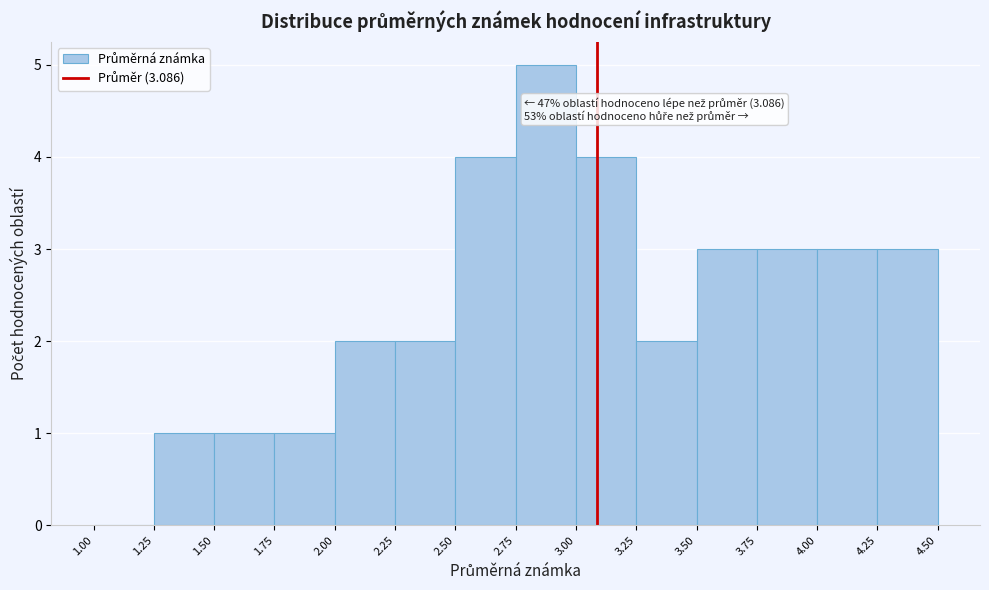

Which range on the x-axis has the tallest bar?

2.75 to 3.00